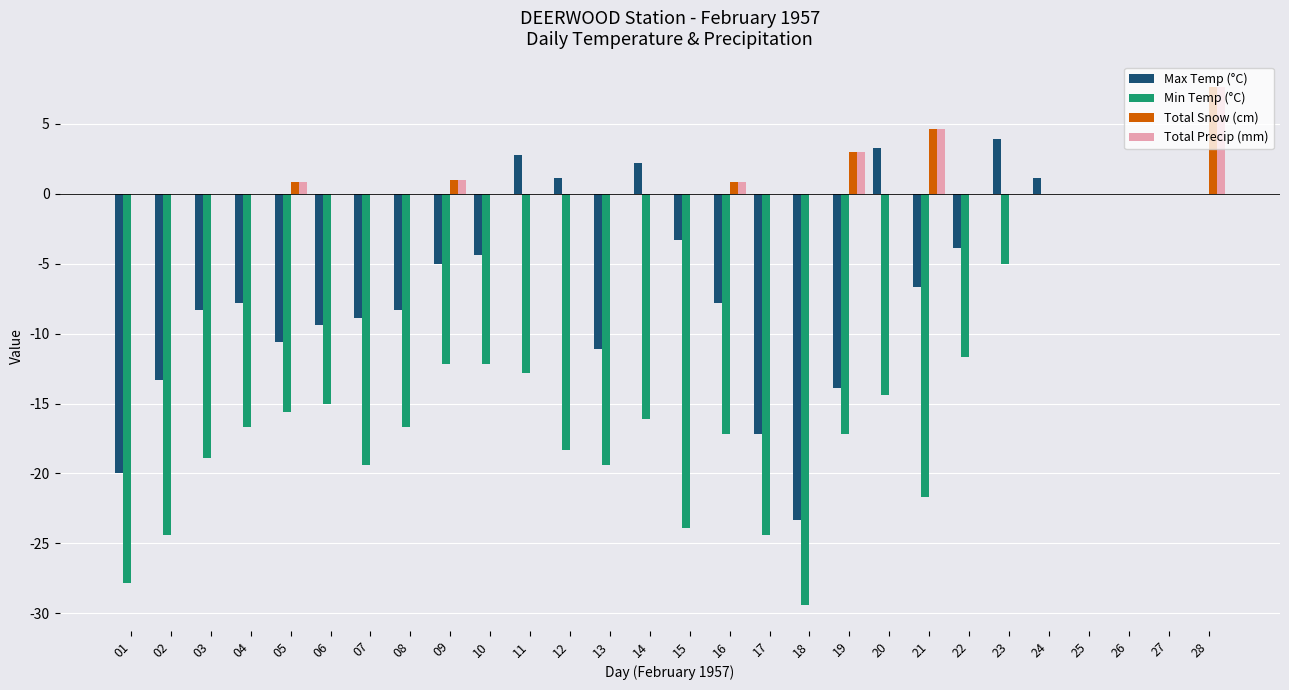

Reading right to left, extract all data points from this chart.

Max Temp (°C): 28=0.0	27=0.0	26=0.0	25=0.0	24=1.1	23=3.9	22=-3.9	21=-6.7	20=3.3	19=-13.9	18=-23.3	17=-17.2	16=-7.8	15=-3.3	14=2.2	13=-11.1	12=1.1	11=2.8	10=-4.4	09=-5.0	08=-8.3	07=-8.9	06=-9.4	05=-10.6	04=-7.8	03=-8.3	02=-13.3	01=-20.0
Min Temp (°C): 28=0.0	27=0.0	26=0.0	25=0.0	24=0.0	23=-5.0	22=-11.7	21=-21.7	20=-14.4	19=-17.2	18=-29.4	17=-24.4	16=-17.2	15=-23.9	14=-16.1	13=-19.4	12=-18.3	11=-12.8	10=-12.2	09=-12.2	08=-16.7	07=-19.4	06=-15.0	05=-15.6	04=-16.7	03=-18.9	02=-24.4	01=-27.8
Total Snow (cm): 28=7.6	27=0.0	26=0.0	25=0.0	24=0.0	23=0.0	22=0.0	21=4.6	20=0.0	19=3.0	18=0.0	17=0.0	16=0.8	15=0.0	14=0.0	13=0.0	12=0.0	11=0.0	10=0.0	09=1.0	08=0.0	07=0.0	06=0.0	05=0.8	04=0.0	03=0.0	02=0.0	01=0.0
Total Precip (mm): 28=7.6	27=0.0	26=0.0	25=0.0	24=0.0	23=0.0	22=0.0	21=4.6	20=0.0	19=3.0	18=0.0	17=0.0	16=0.8	15=0.0	14=0.0	13=0.0	12=0.0	11=0.0	10=0.0	09=1.0	08=0.0	07=0.0	06=0.0	05=0.8	04=0.0	03=0.0	02=0.0	01=0.0